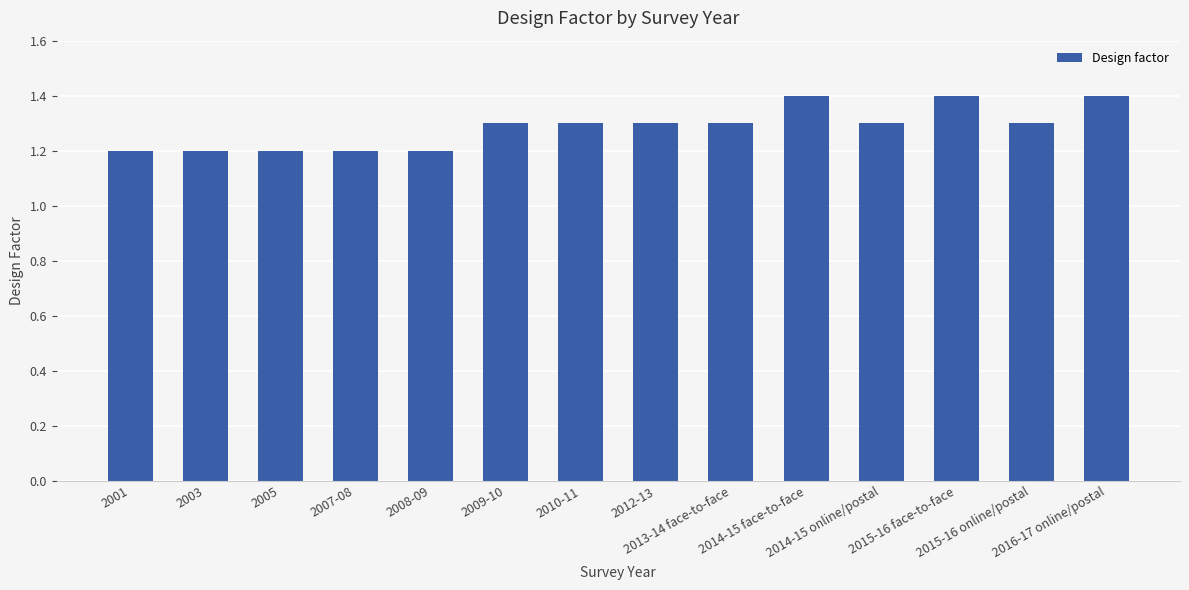

What is the value of the 14th bar from the left?

1.4